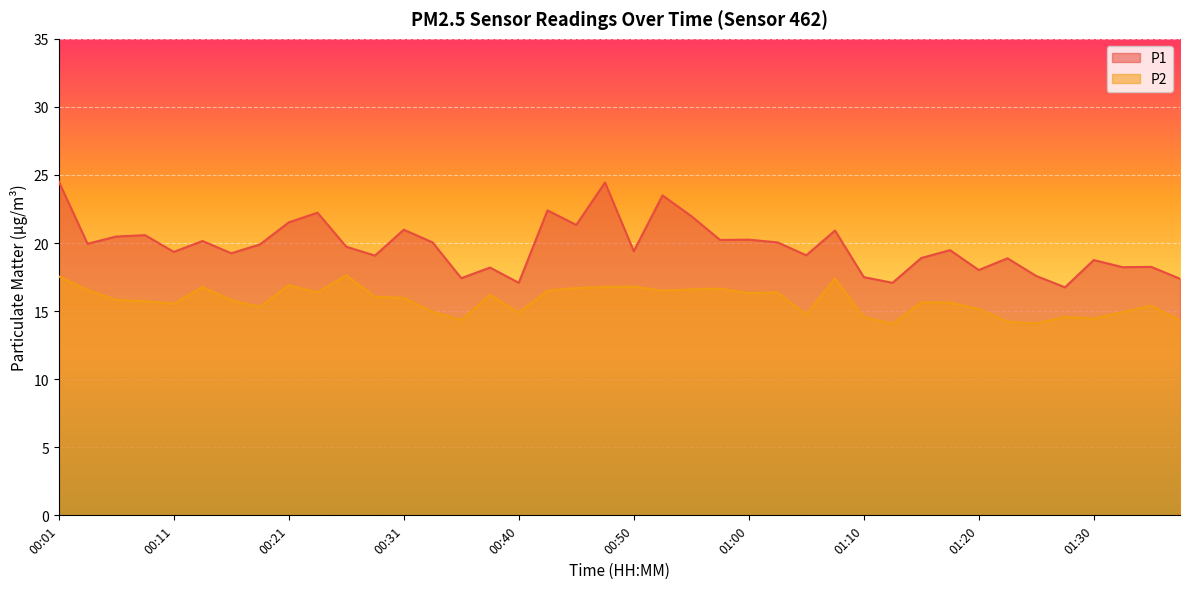

List the series in order of their peak value, highest first.

P1, P2